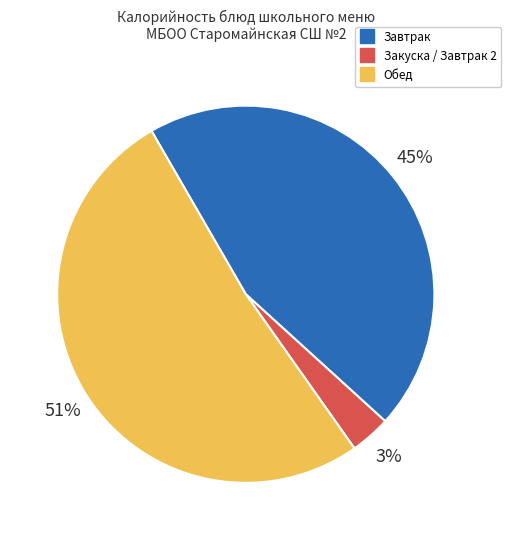

Does any single category account for the majority?

Yes